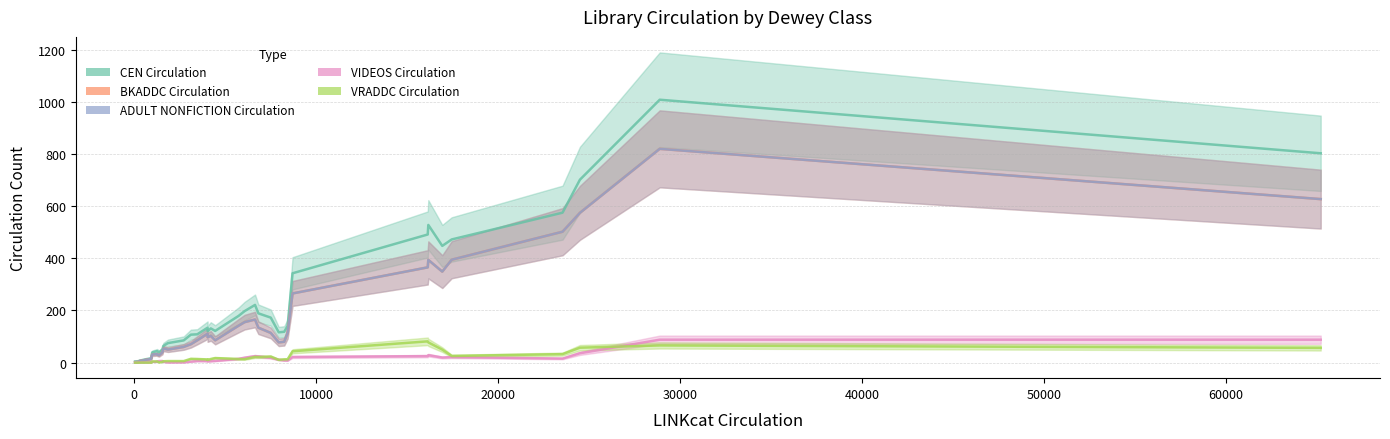

How many lines are shown in the chart?

5